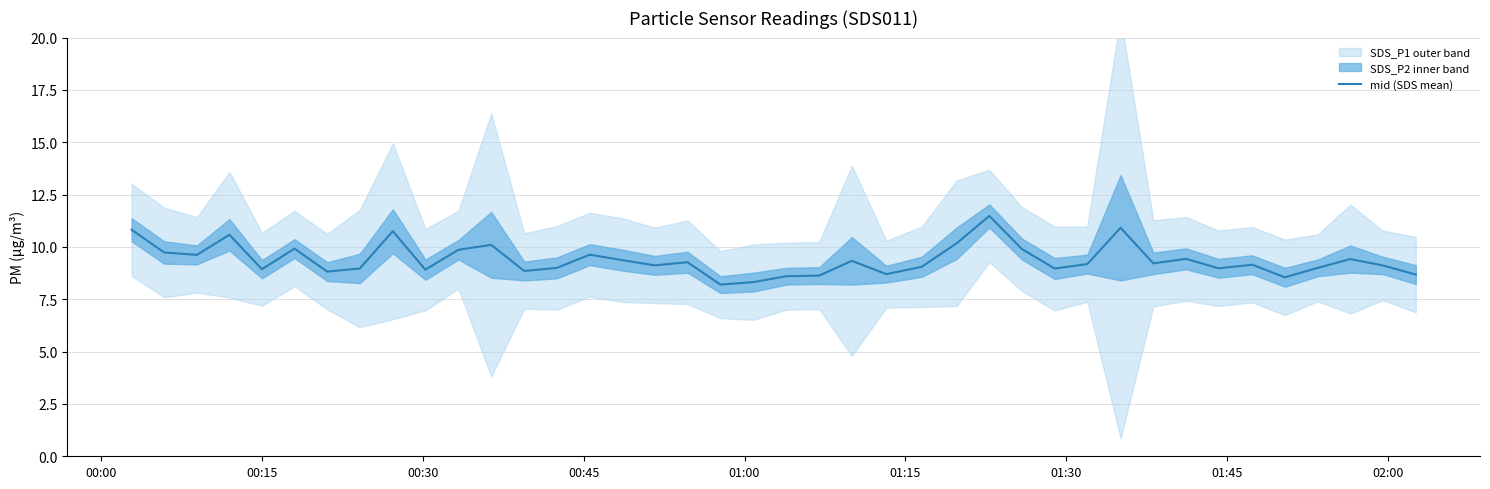

The value at 18 is 12.0. True or false?

False